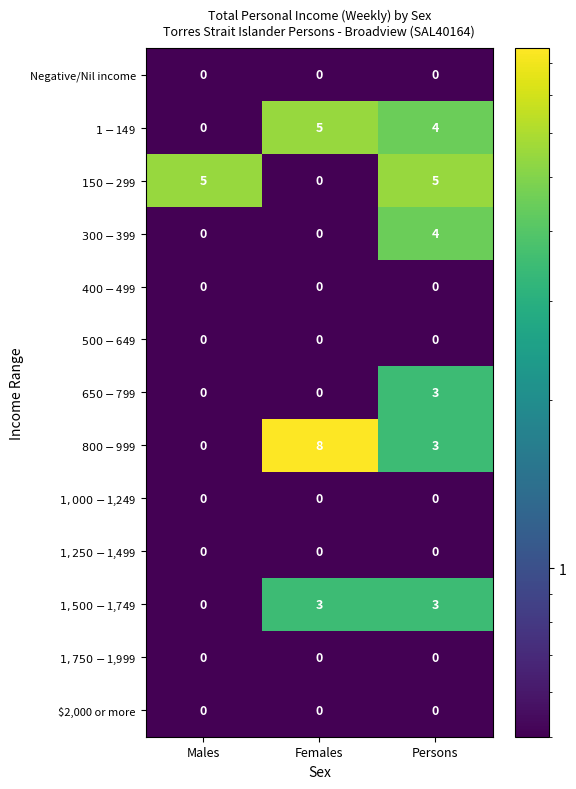

What is the greatest value displayed?

8